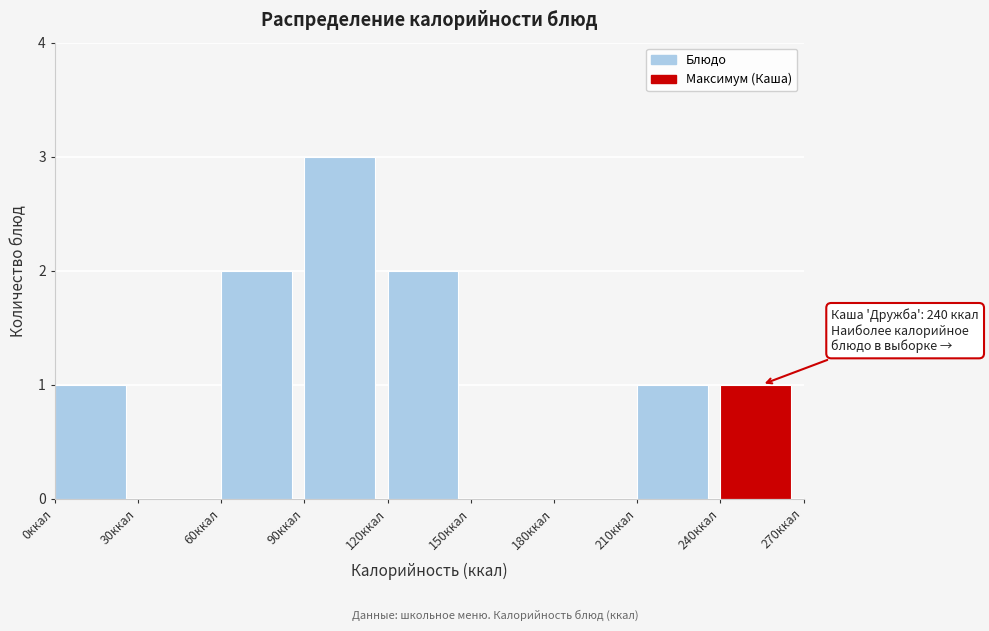

Which range on the x-axis has the tallest bar?

90 to 120